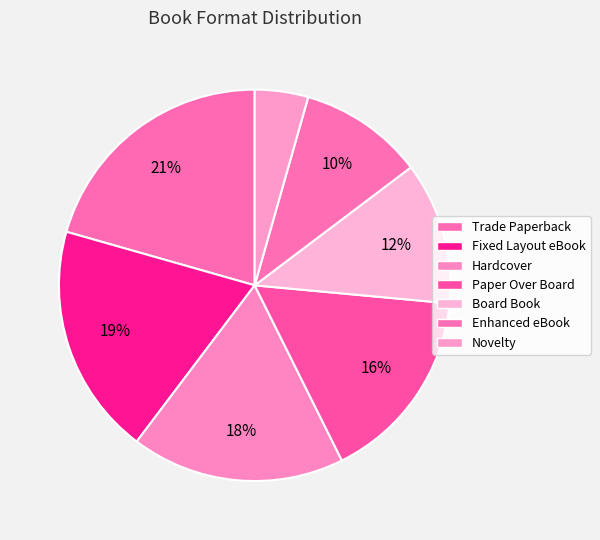

How many slices are in this pie chart?

7